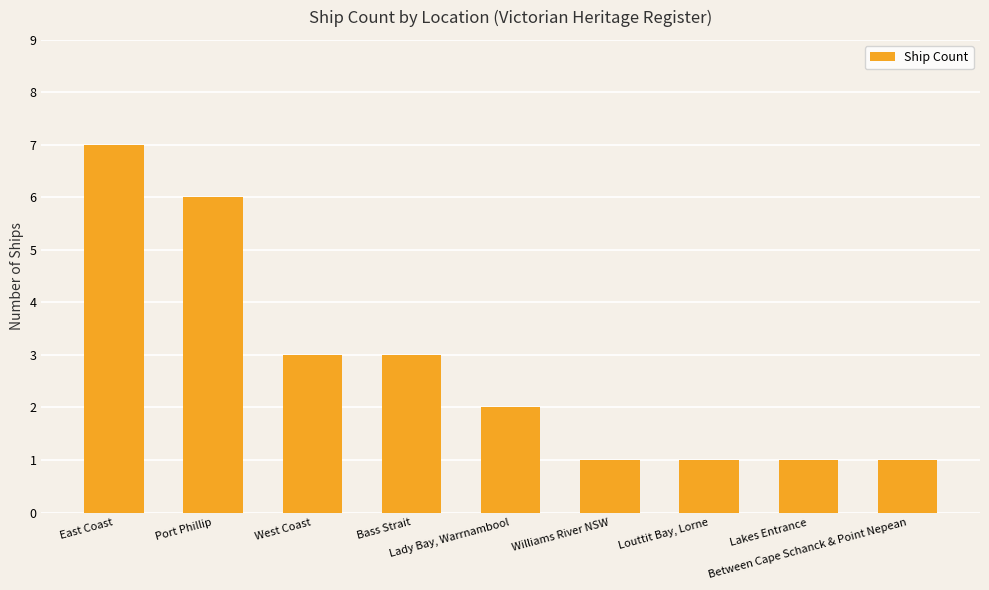

Which has a higher value, Lakes Entrance or Lady Bay, Warrnambool?

Lady Bay, Warrnambool